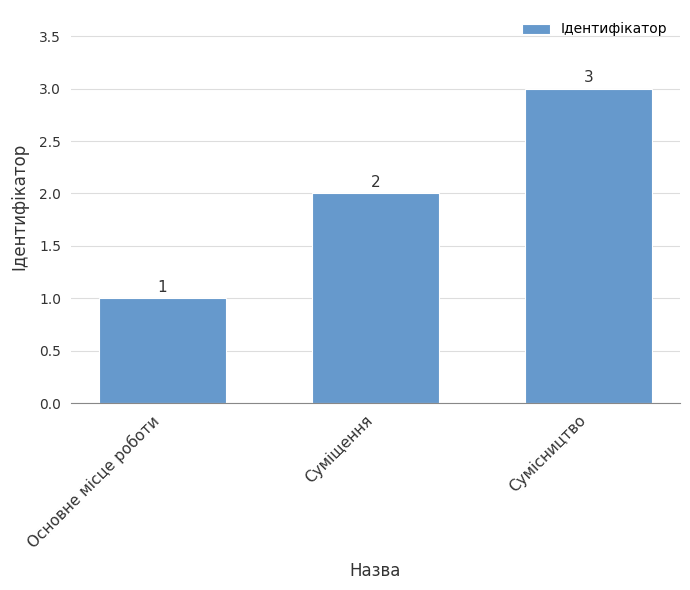

What is the difference between the maximum and minimum values?

2